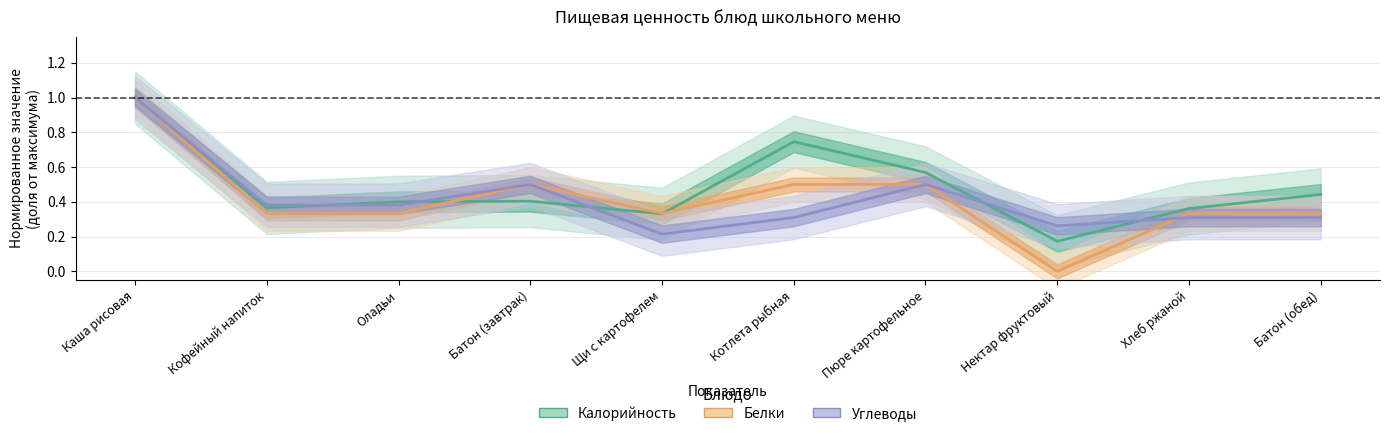

At which label is Калорийность closest to 0?

Нектар фруктовый